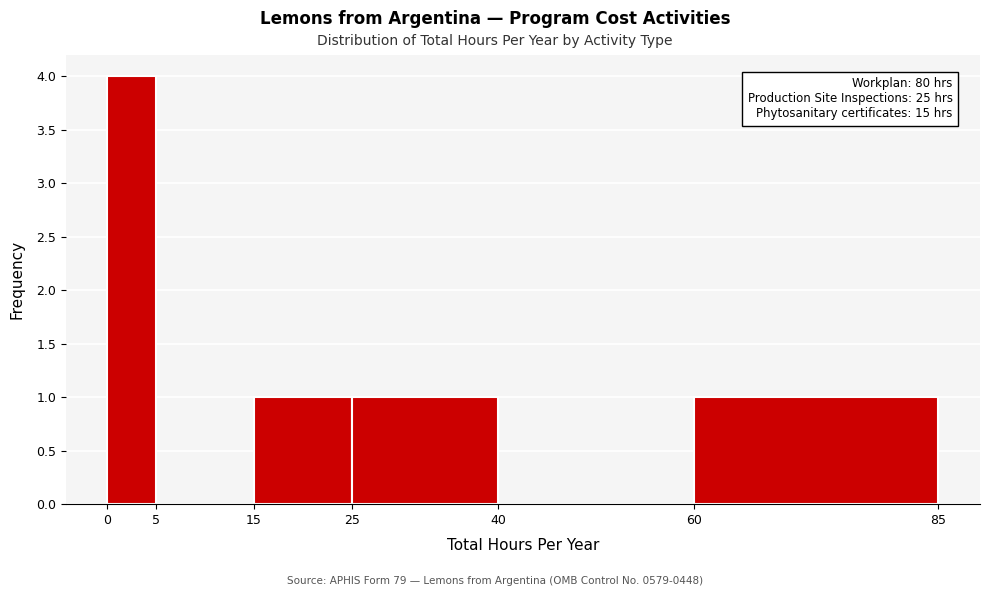

Which range on the x-axis has the tallest bar?

0 to 5